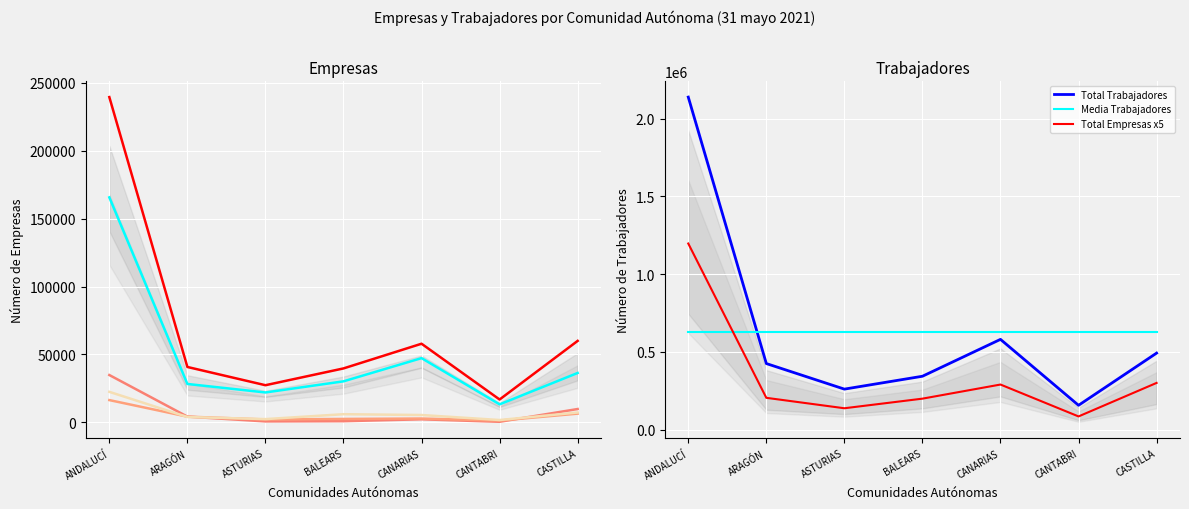

What is the maximum value shown in the chart?

2139402